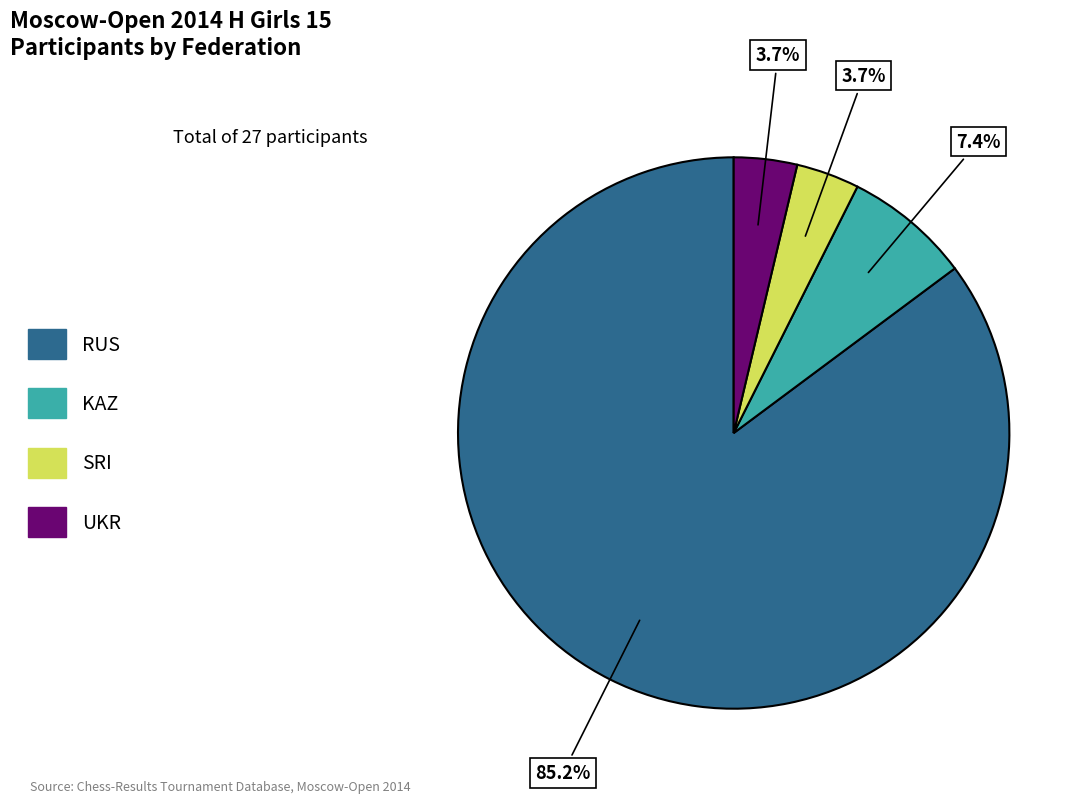

True or false: RUS accounts for 67% of the total.

False